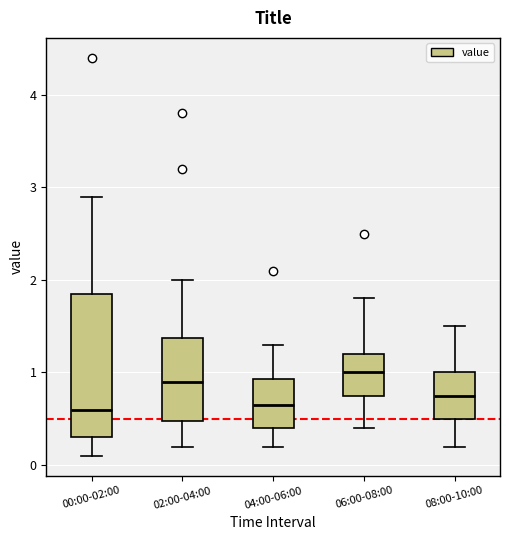

Where does the upper whisker of the box for 08:00-10:00 end on the y-axis? The values are not printed on the chart, so give them approximately, as read against the axis.

1.5